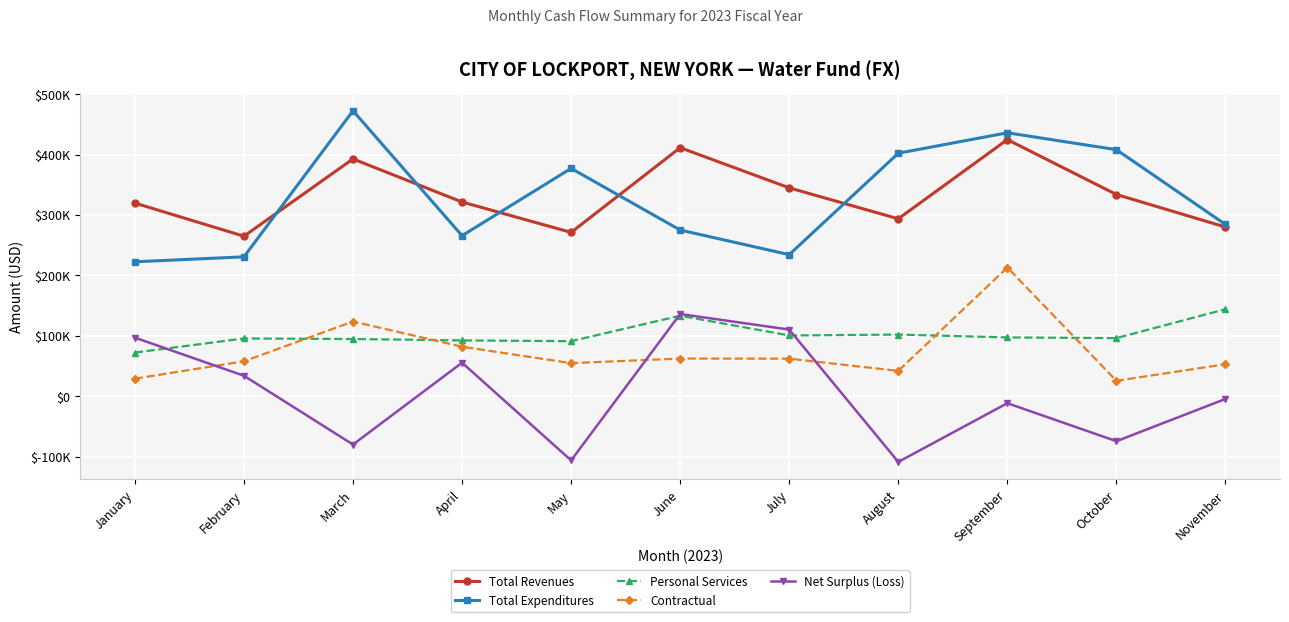

Does the chart have visible grid lines?

Yes